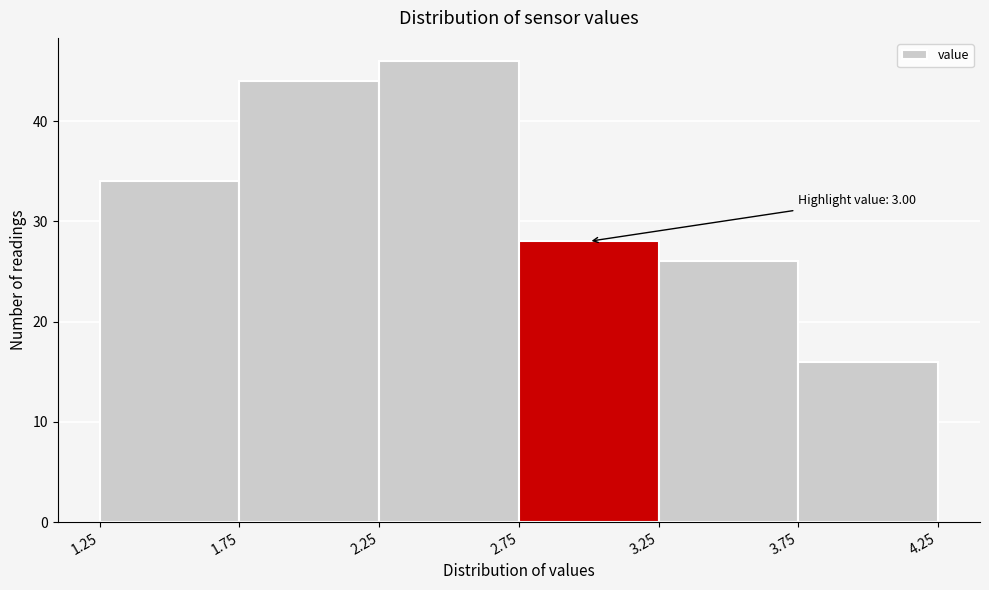

Over which range of the x-axis is the bar tallest?

2.25 to 2.75